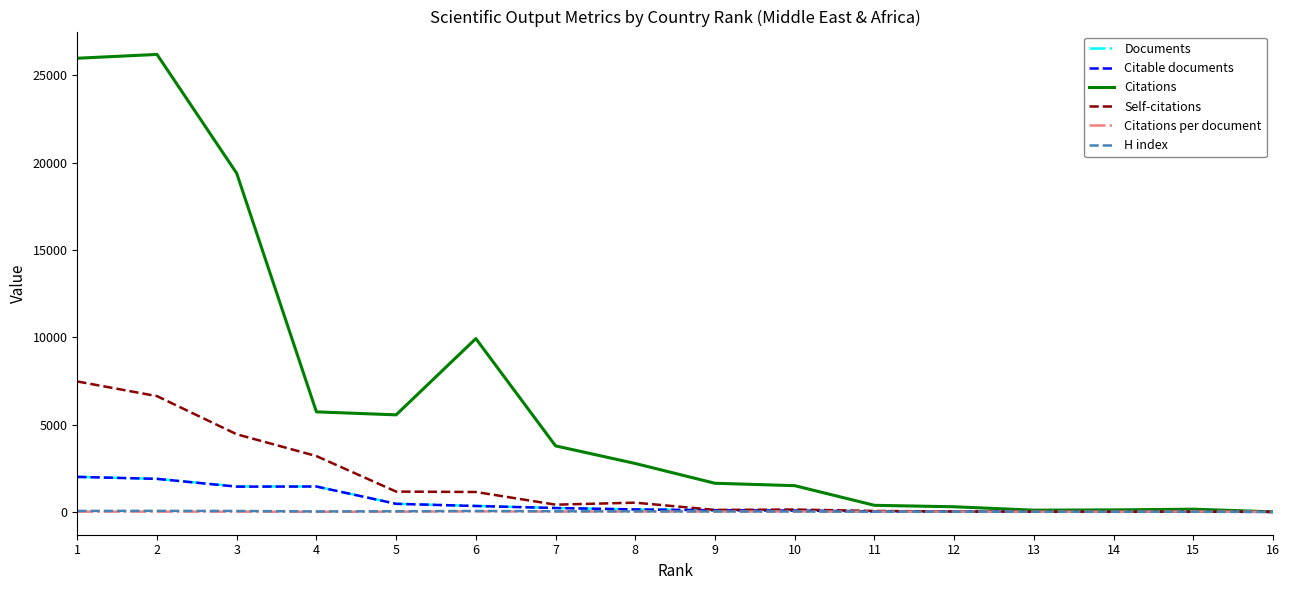

What value does the Citable documents series have at 12?

25.0